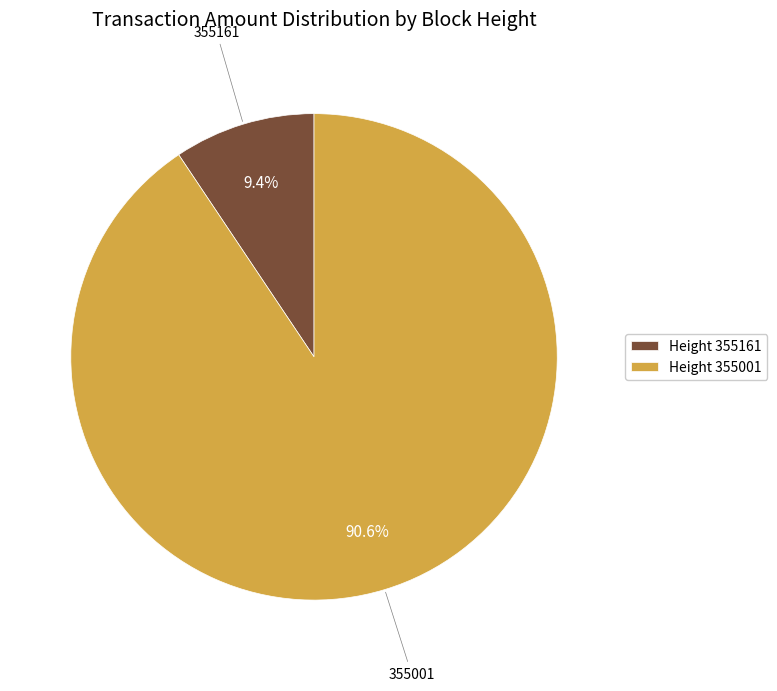

Between Height 355161 and Height 355001, which is larger?

Height 355001